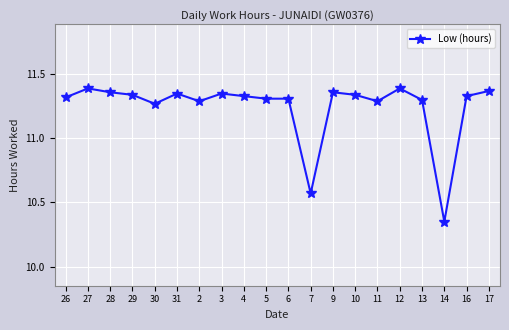

What is the sum of all values?

224.9